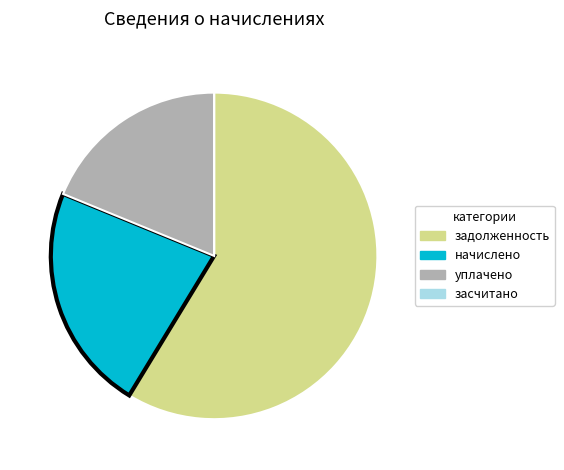

Does any single category account for the majority?

Yes